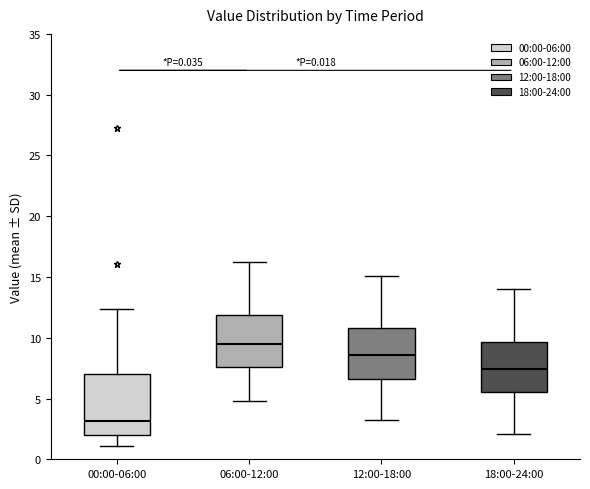

Which box has the highest median line?

06:00-12:00